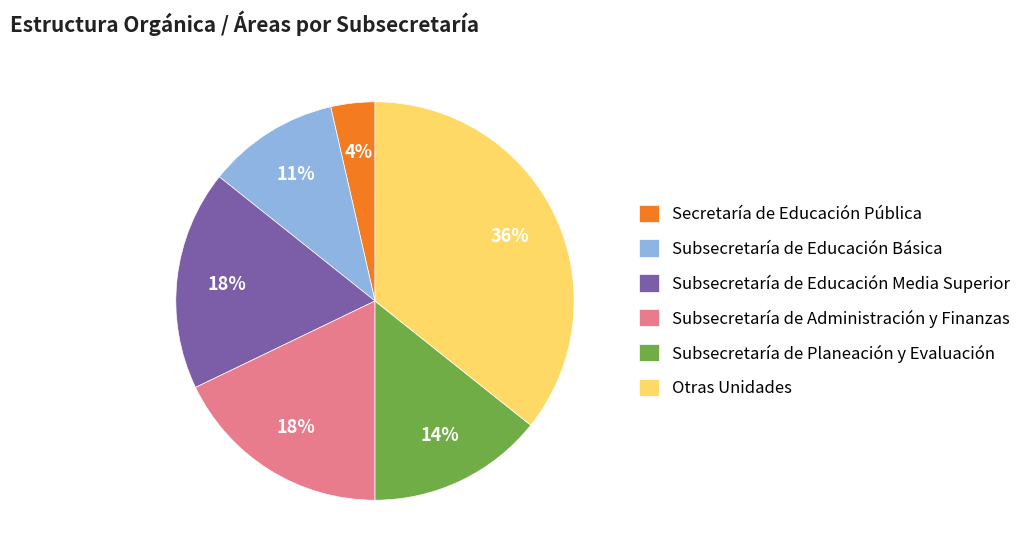

What is the ratio of the value at Subsecretaría de Educación Básica to the value at Subsecretaría de Administración y Finanzas?

0.6